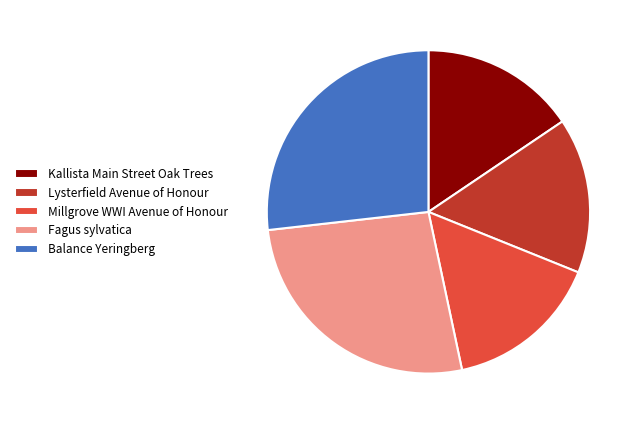

Is the sum of Fagus sylvatica and Balance Yeringberg greater than half?

Yes